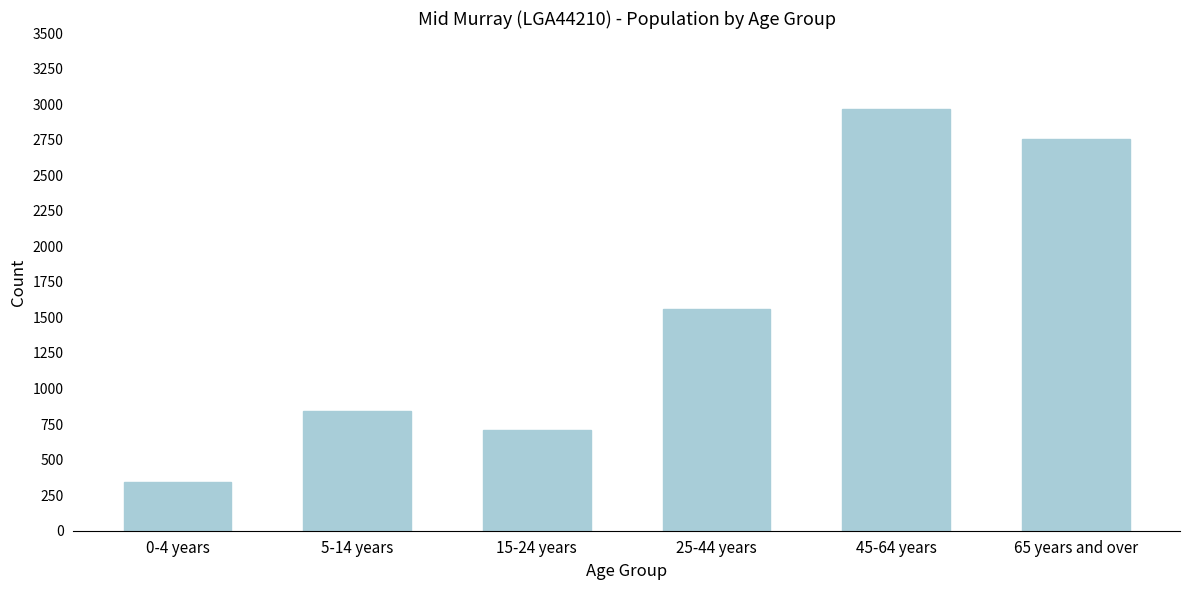

Reading left to right, extract all data points from this chart.

340	839	708	1561	2964	2757